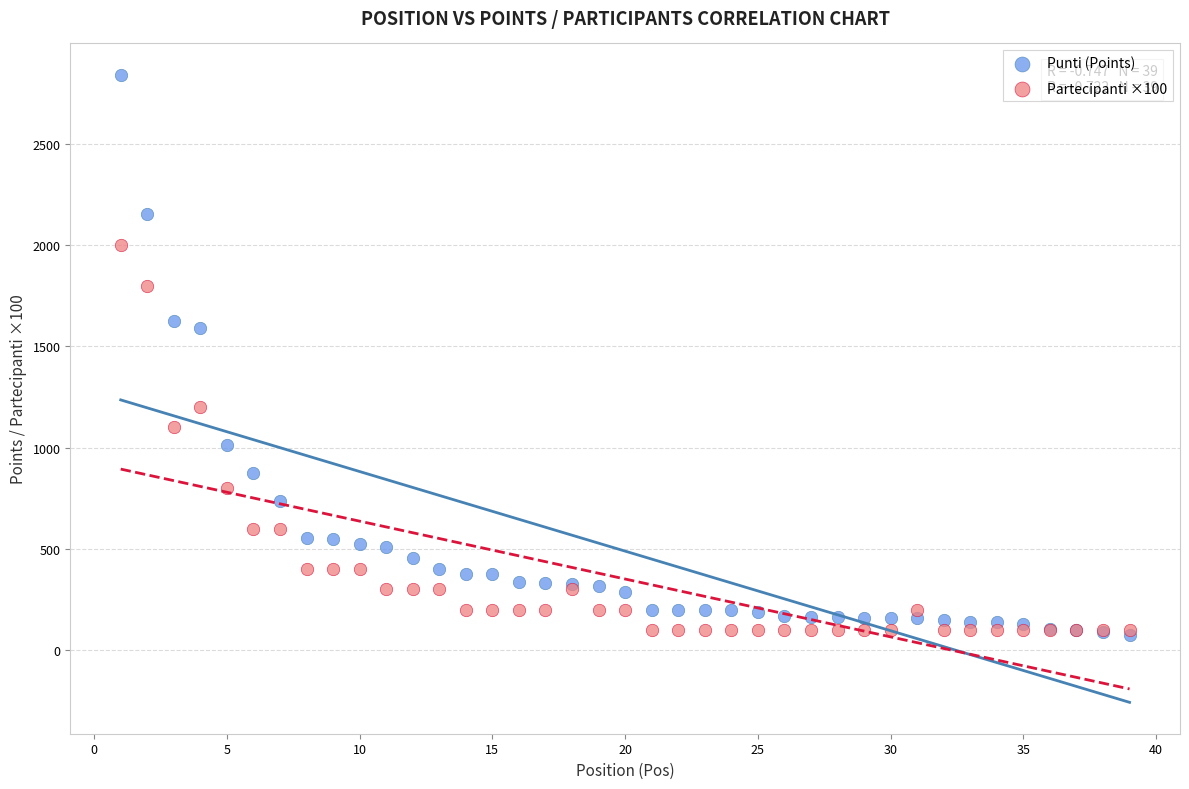

Across all series, what Y value is closest to 1458?

1592